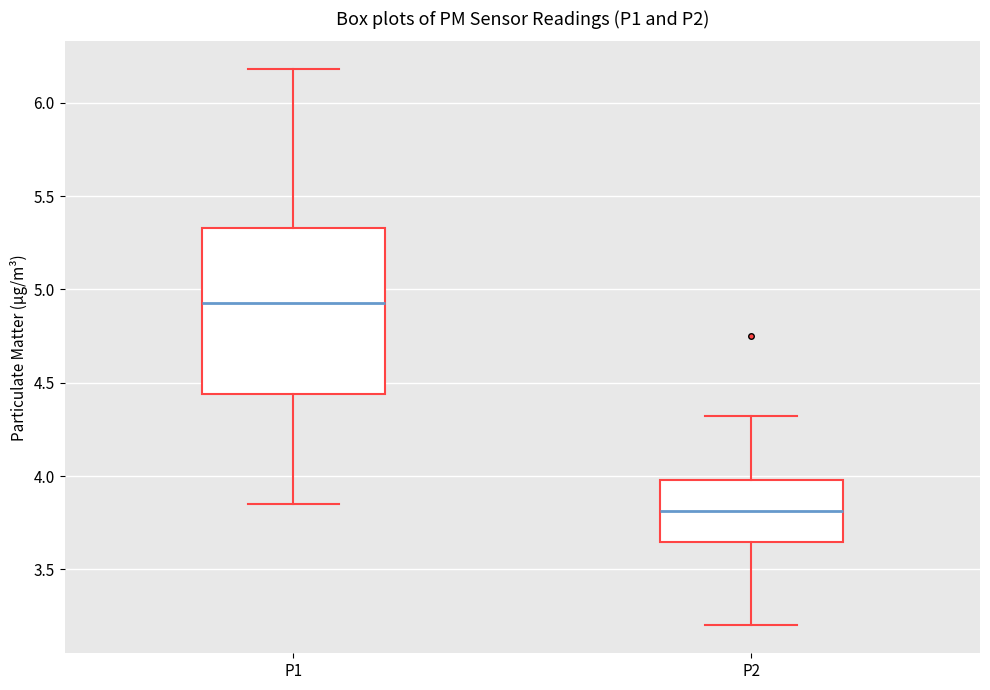

Reading left to right, read every box against the y-axis: the position of its median line, the range the box covers, and the ends of its whiskers. The values are not printed on the chart, so give them approximately, as read against the axis.

P1: median 4.95, box 4.45 to 5.35, whiskers 3.85 to 6.20
P2: median 3.80, box 3.65 to 4.00, whiskers 3.20 to 4.30